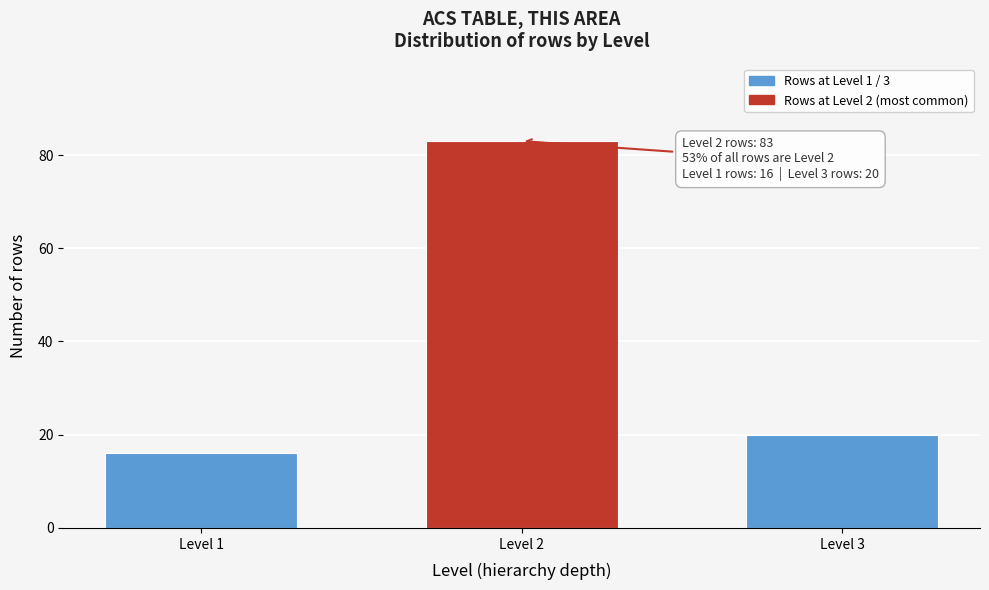

Reading right to left, transcribe all the data shown in this chart.

20	83	16